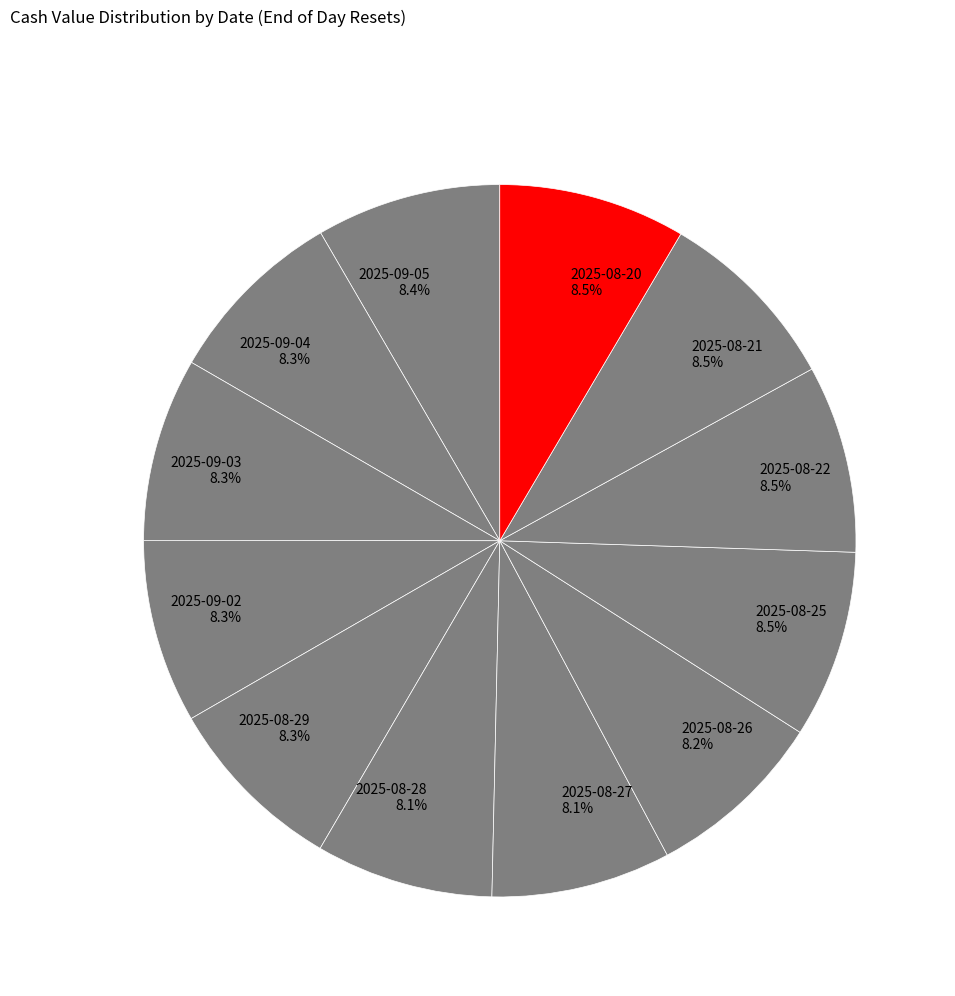

What percentage do 2025-09-05 and 2025-08-27 together represent?

16.5%